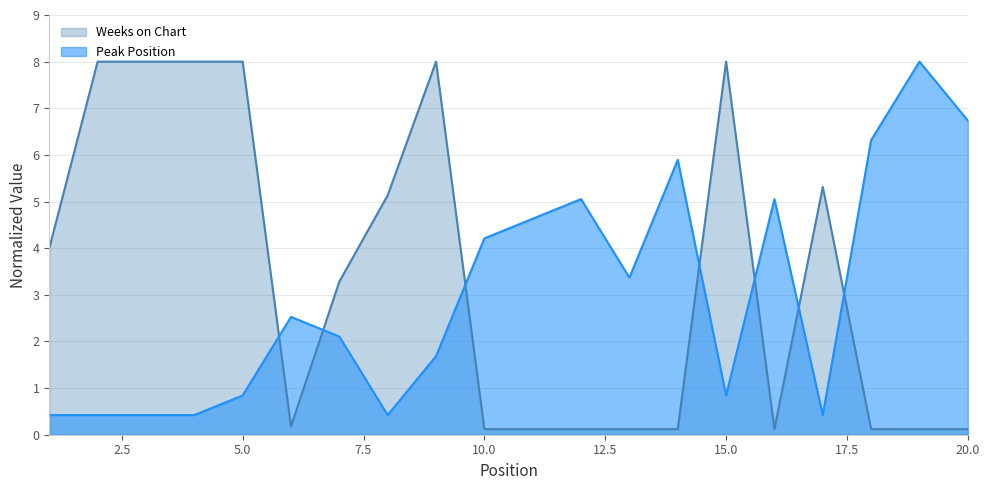

What is the difference between the Peak Position values at 7 and 4?

1.7